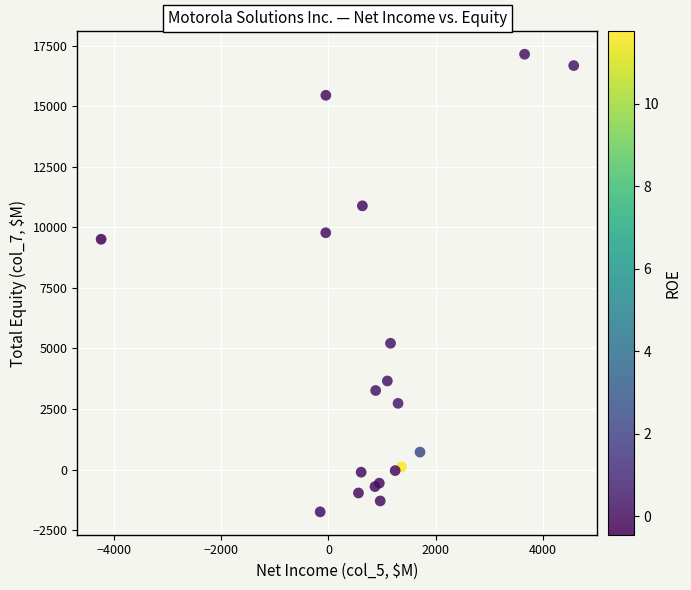

What Y value in the scatter plot is closest to 7700?

9507